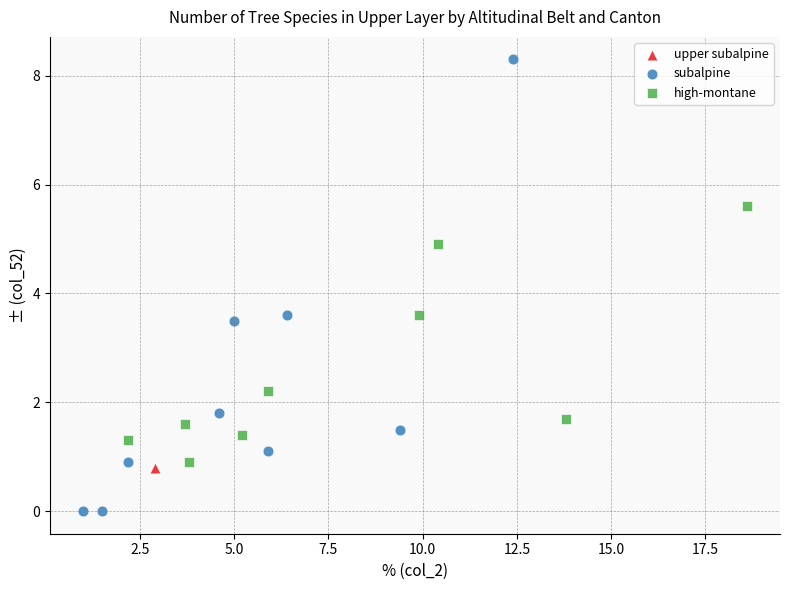

What are all the series names shown in the legend?

upper subalpine, subalpine, high-montane